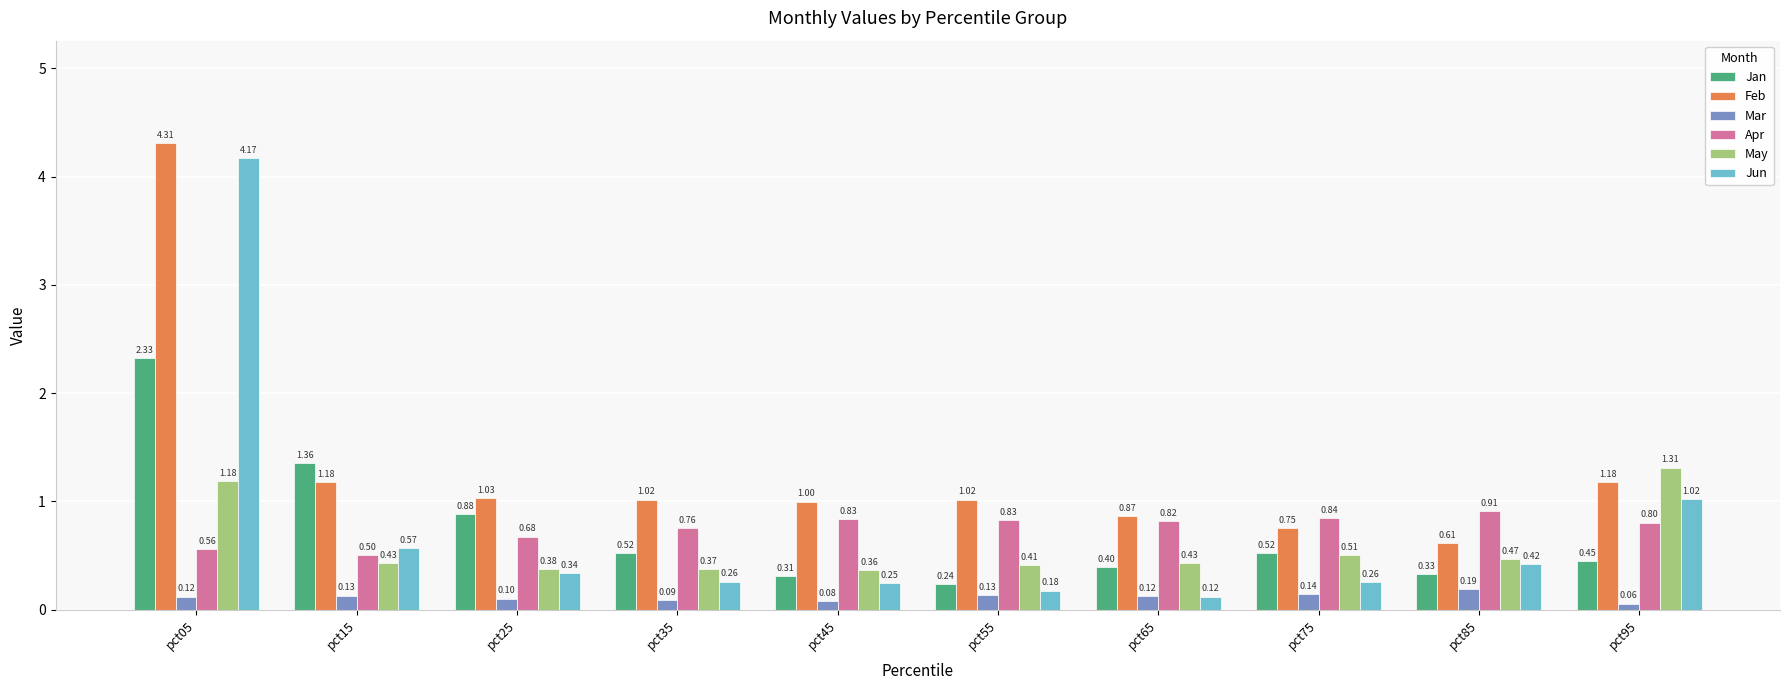

At which category is the sum across all series the highest?

pct05